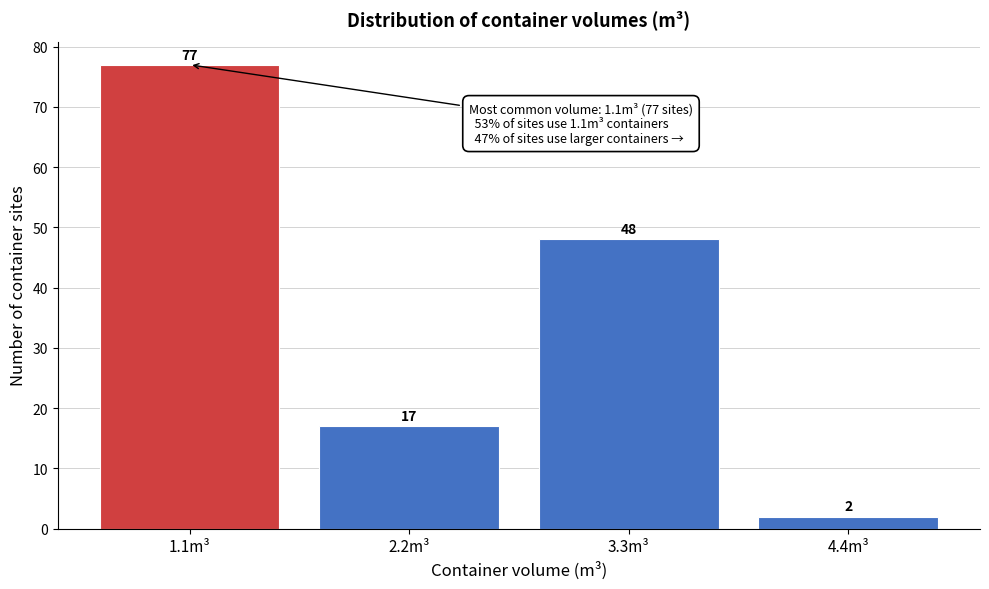

Reading right to left, transcribe all the data shown in this chart.

4.4m³=2	3.3m³=48	2.2m³=17	1.1m³=77